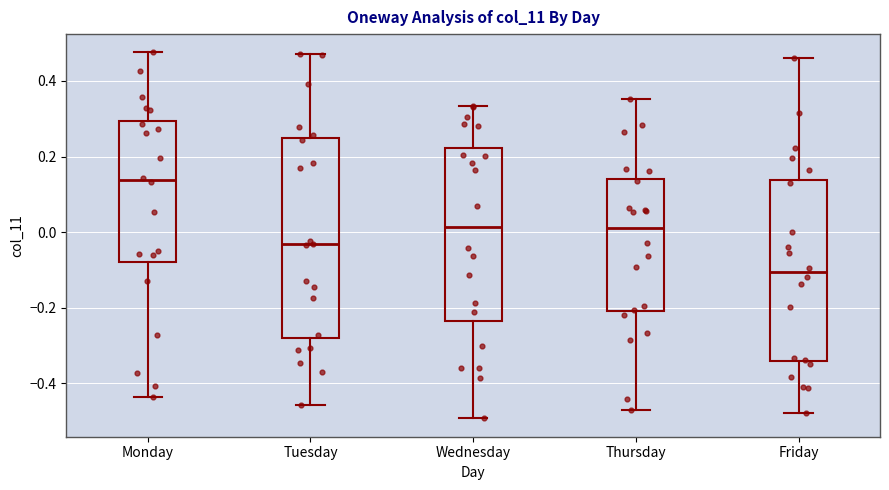

Where does the median line of the box for Monday sit on the y-axis? The values are not printed on the chart, so give them approximately, as read against the axis.

0.14